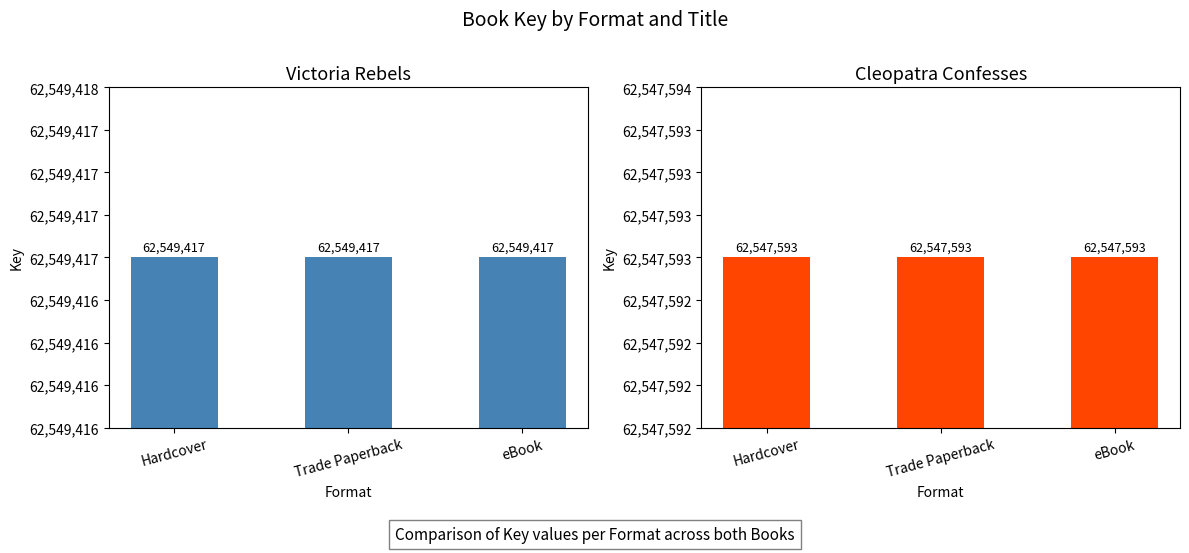

What is the difference between the highest and lowest values at Trade Paperback?

1824